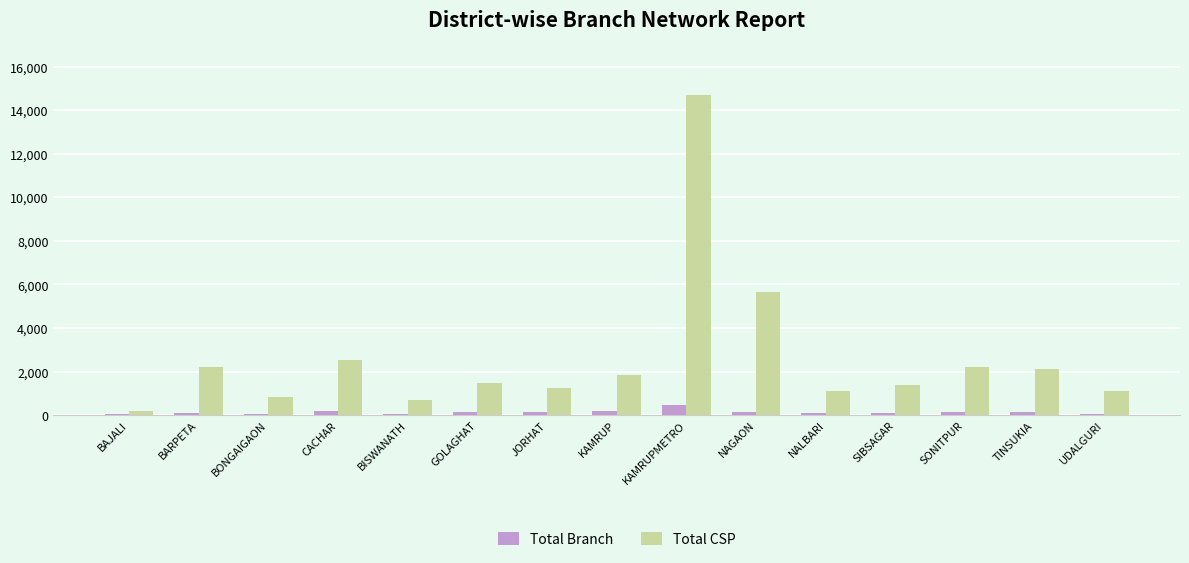

Which series has the largest total across all categories?

Total CSP